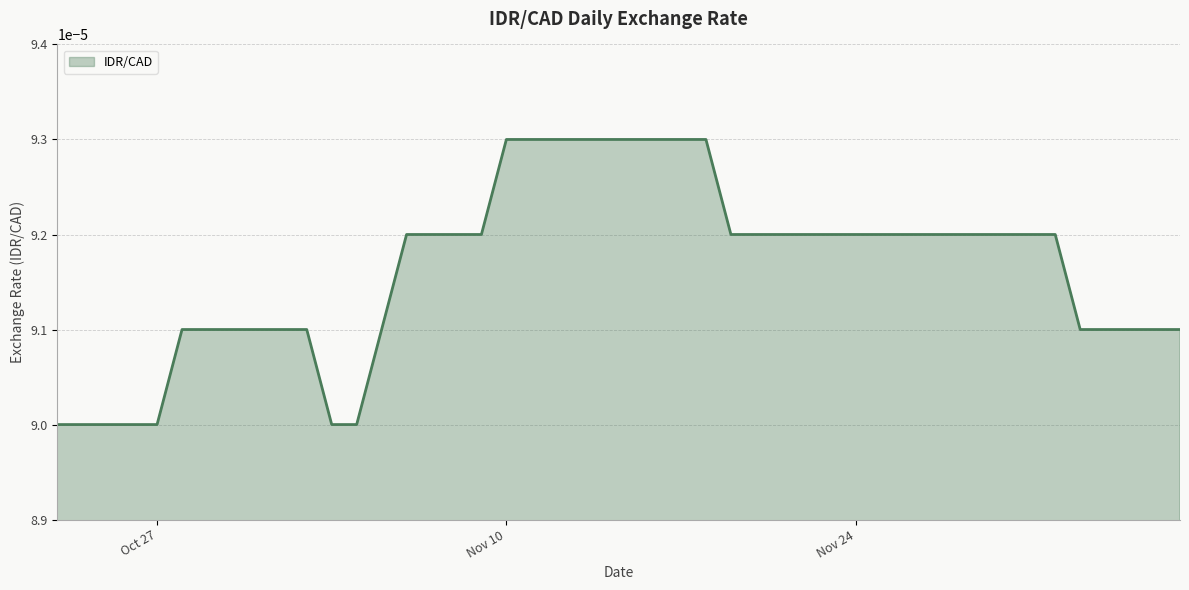

Does the chart have visible grid lines?

Yes